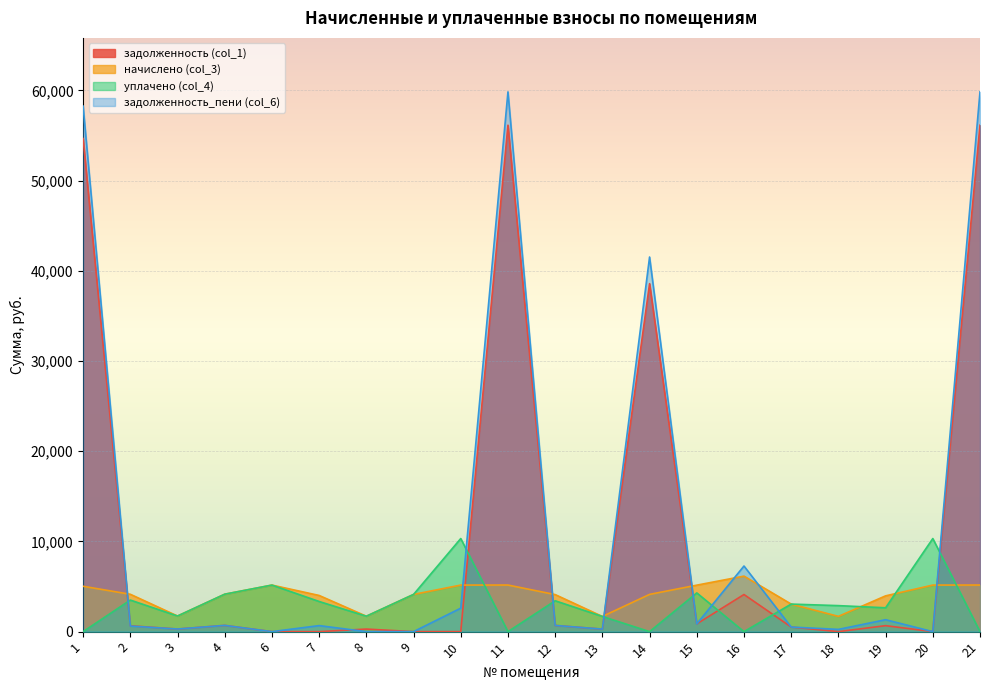

True or false: уплачено (col_4) has more than 1 points higher than both neighbors.

True